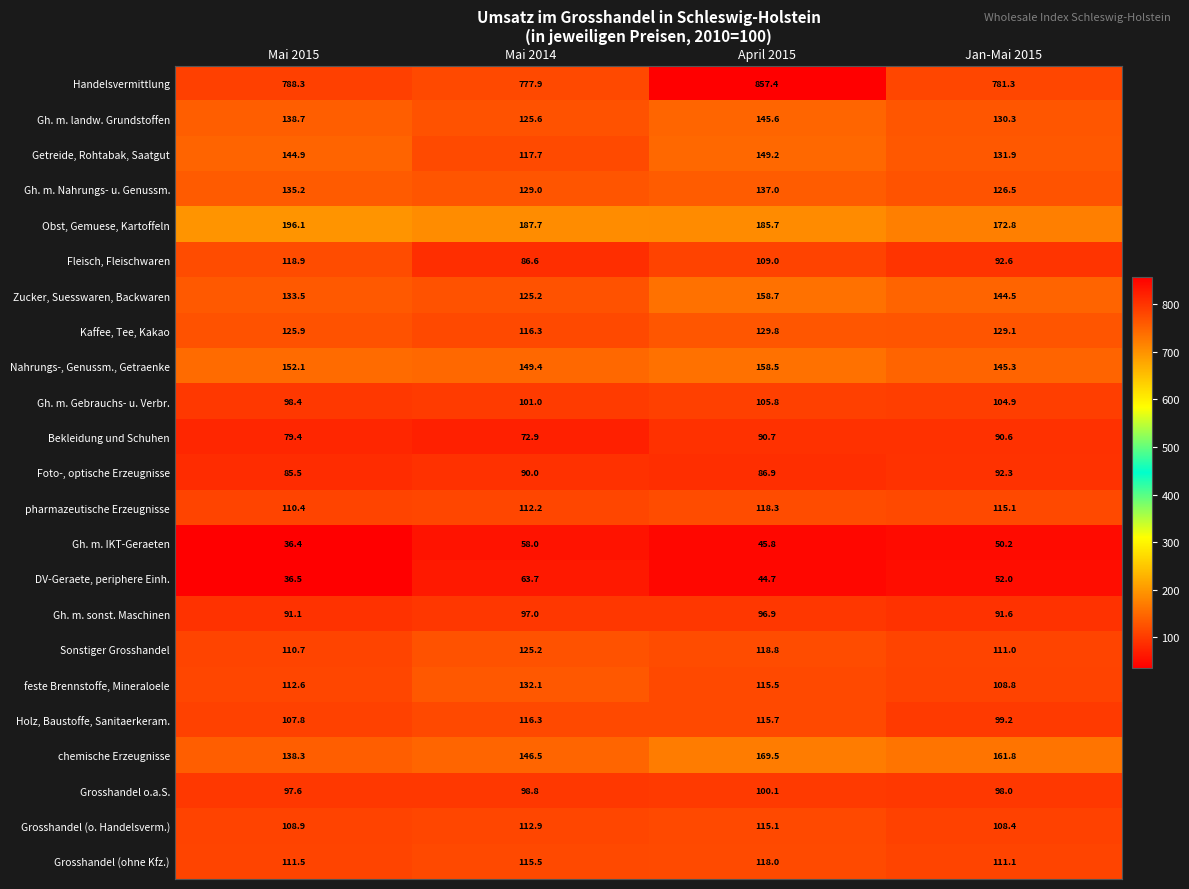

What is the sum of all Gh. m. Gebrauchs- u. Verbr. values?

410.1